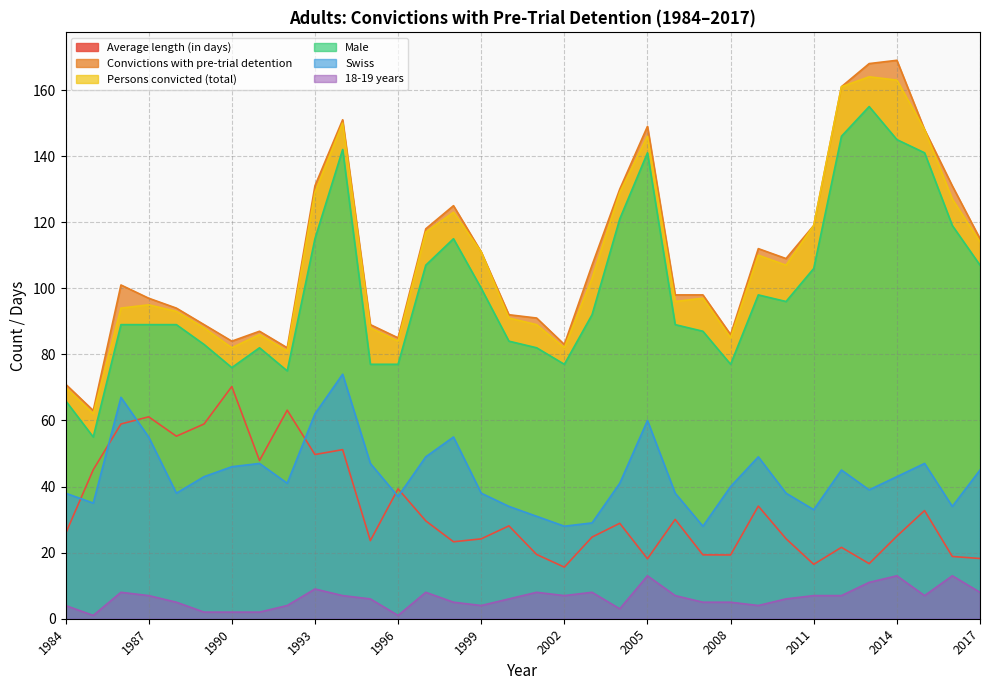

The Average length (in days) series shows 11.8 at 2005. True or false?

False